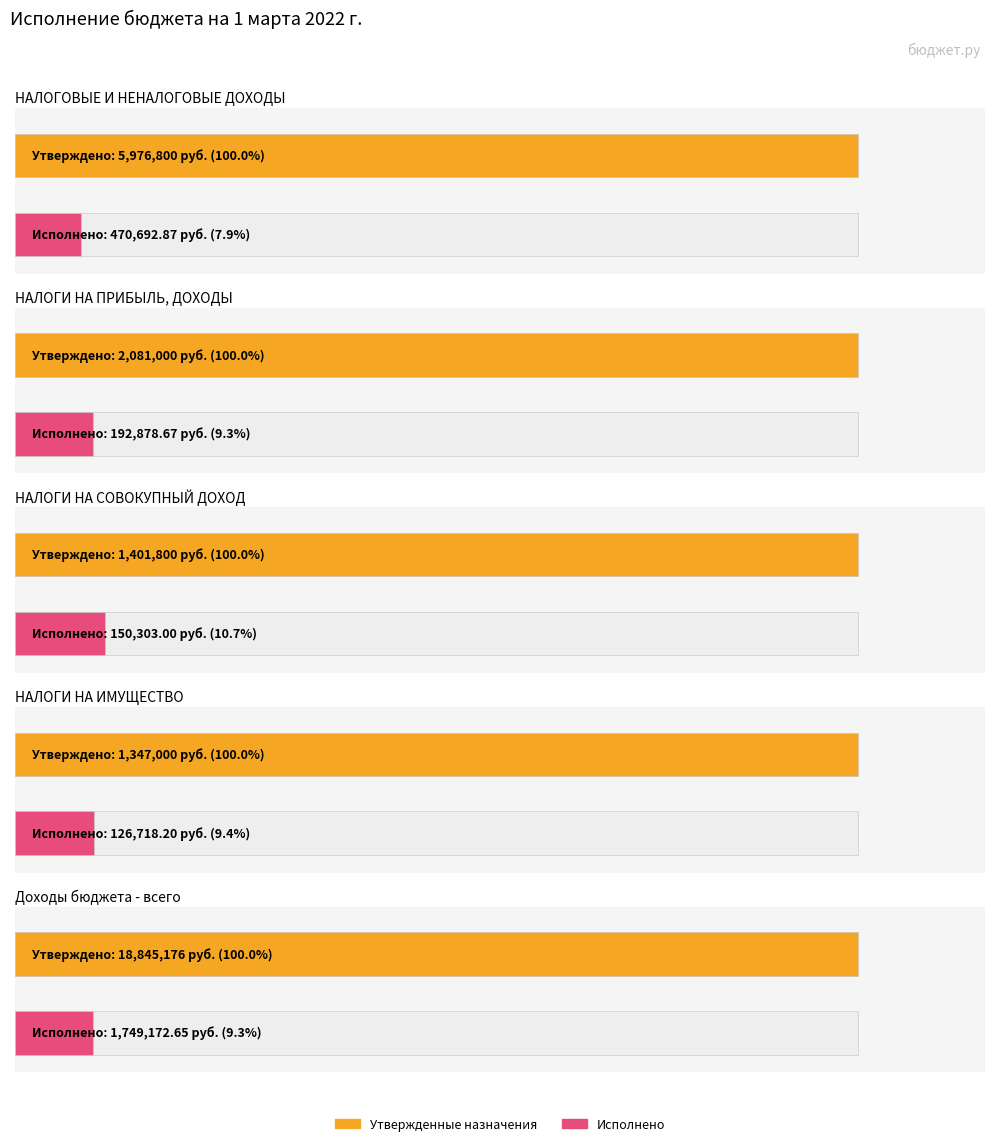

True or false: Исполнено has a value of 150303.0 at НАЛОГИ НА СОВОКУПНЫЙ ДОХОД.

True